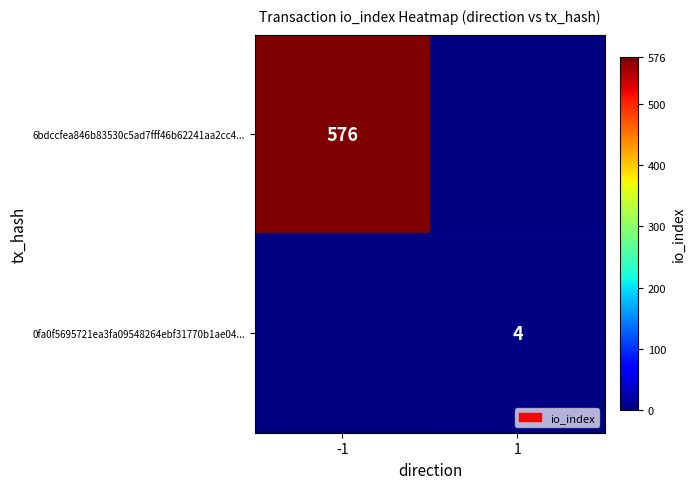

True or false: 0fa0f5695721ea3fa09548264ebf31770b1ae04... has a value of 4 at 1.

True